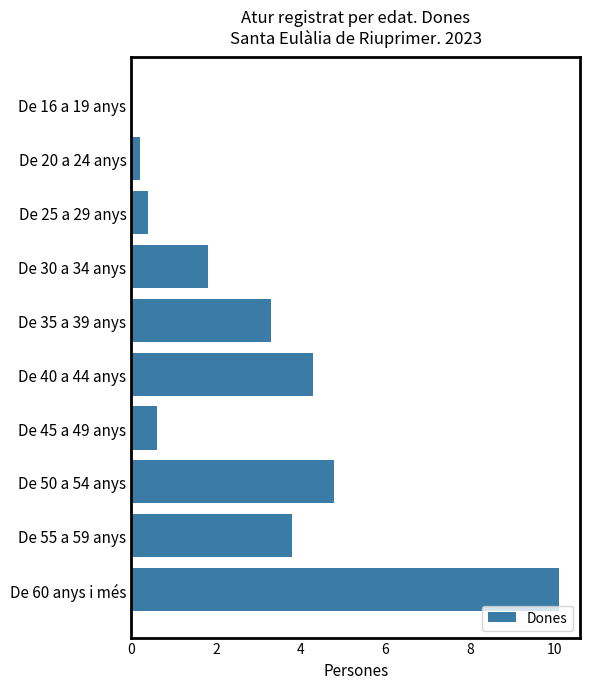

What is the maximum value shown in the chart?

10.1